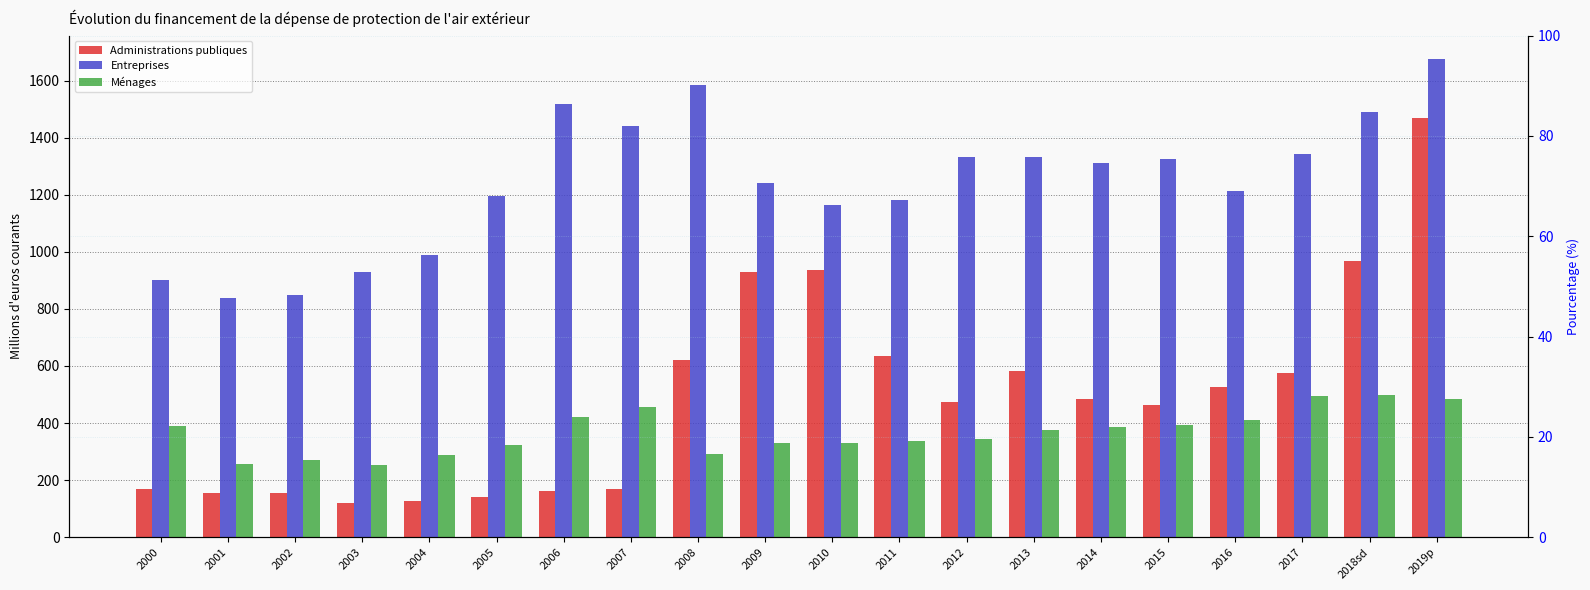

Does the chart contain any negative values?

No